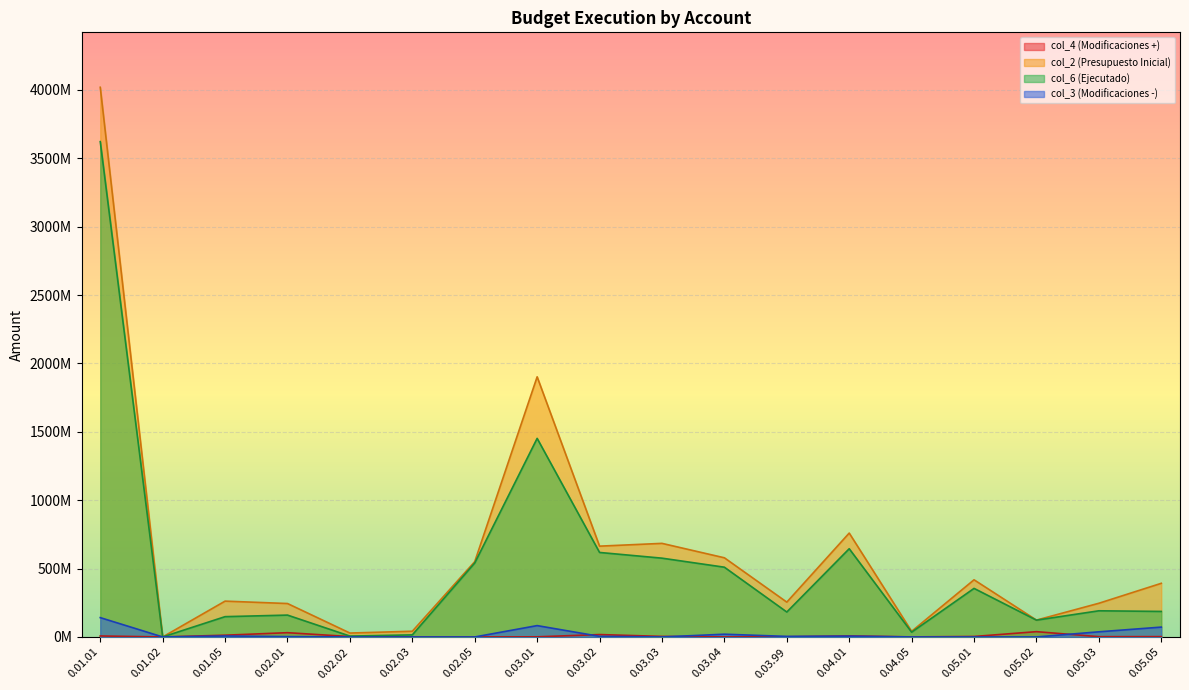

True or false: col_2 (Presupuesto Inicial) and col_6 (Ejecutado) cross at least once.

False